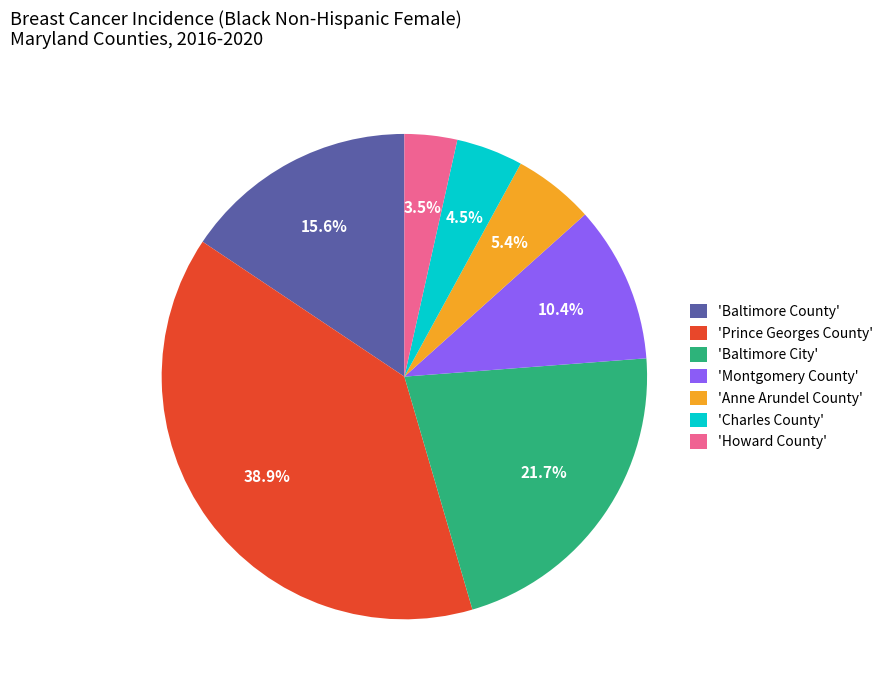

What is the largest slice in the pie chart?

'Prince Georges County'